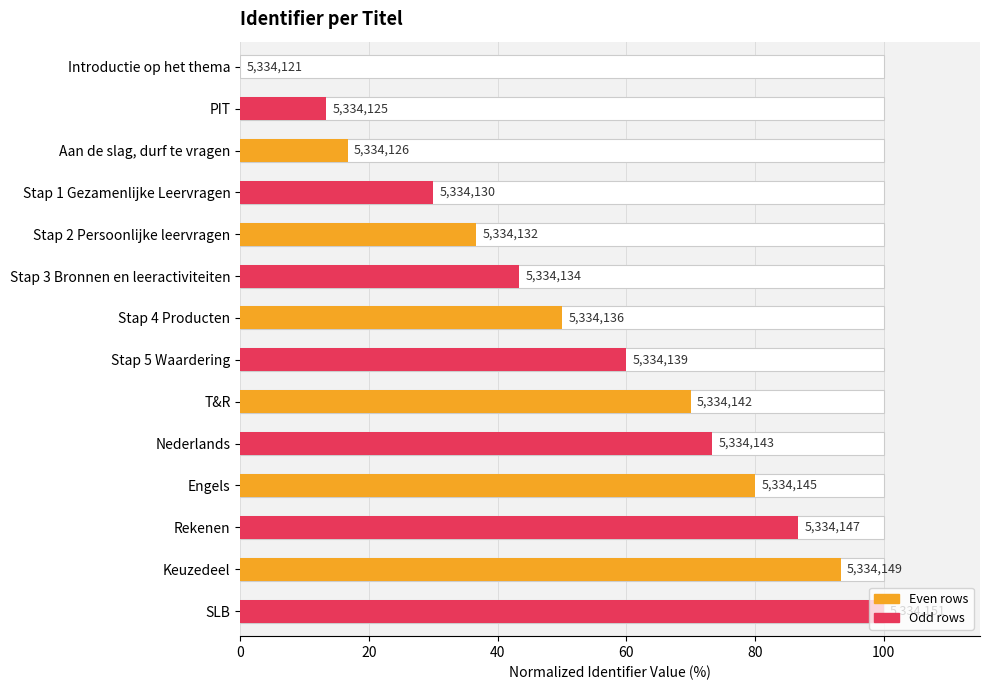

What is the value of the 13th bar from the left?

93.3